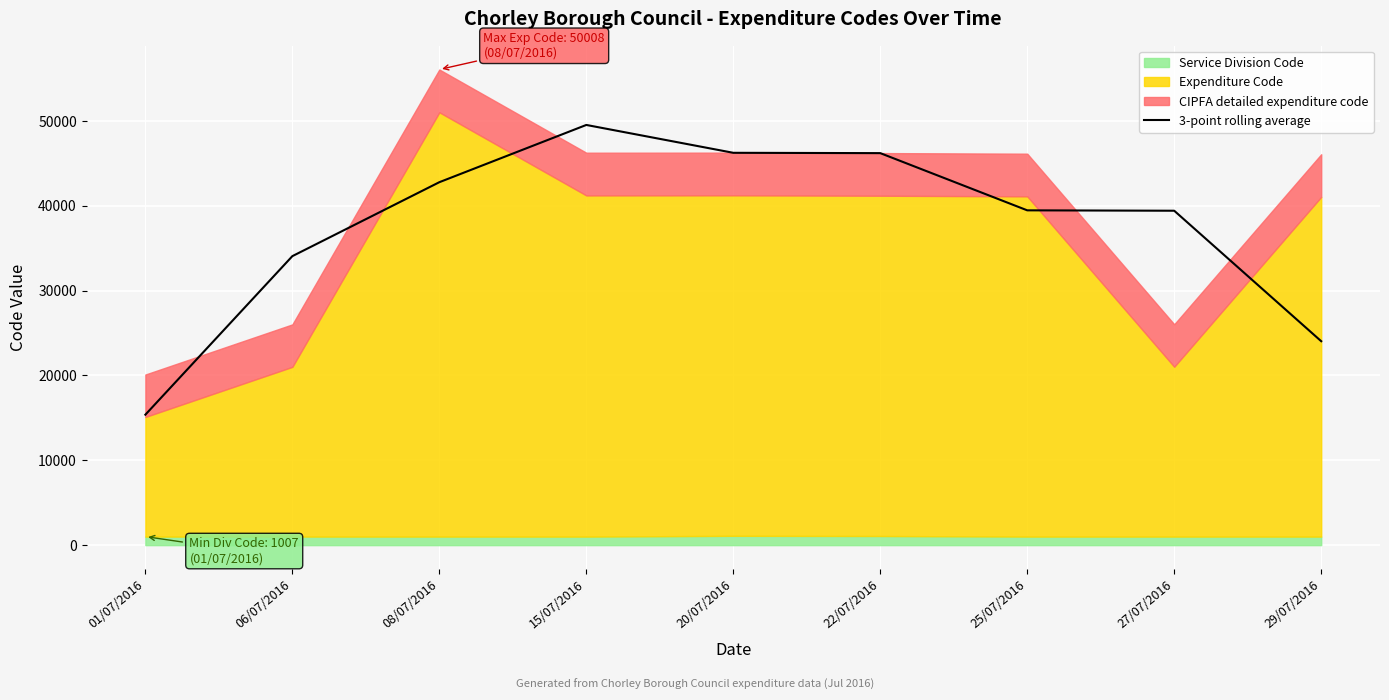

The value at 01/07/2016 is 15375.3. True or false?

True